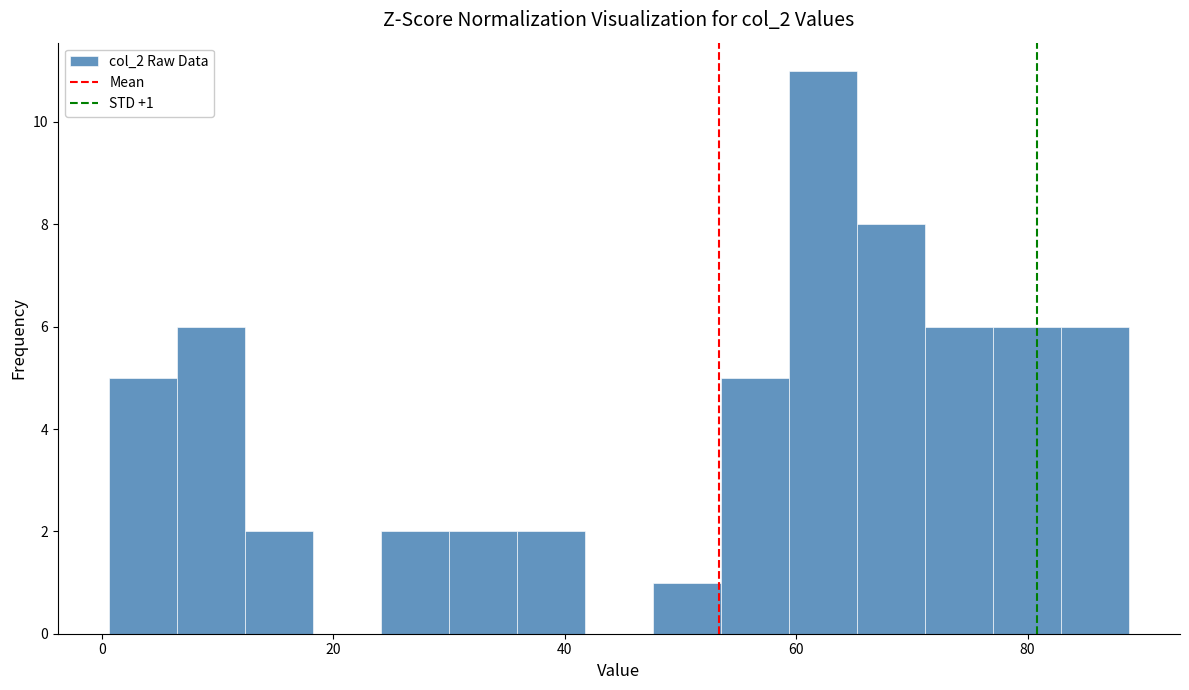

Around what value on the x-axis is the tallest bar? Give the approximate position of its centre, as read against the axis.

62